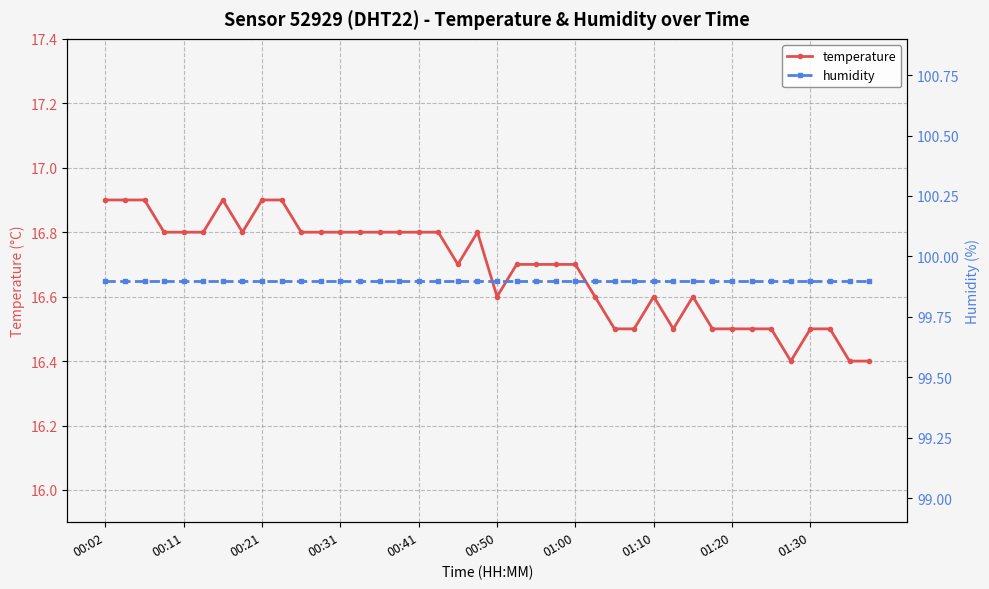

True or false: temperature and humidity intersect in this chart.

False